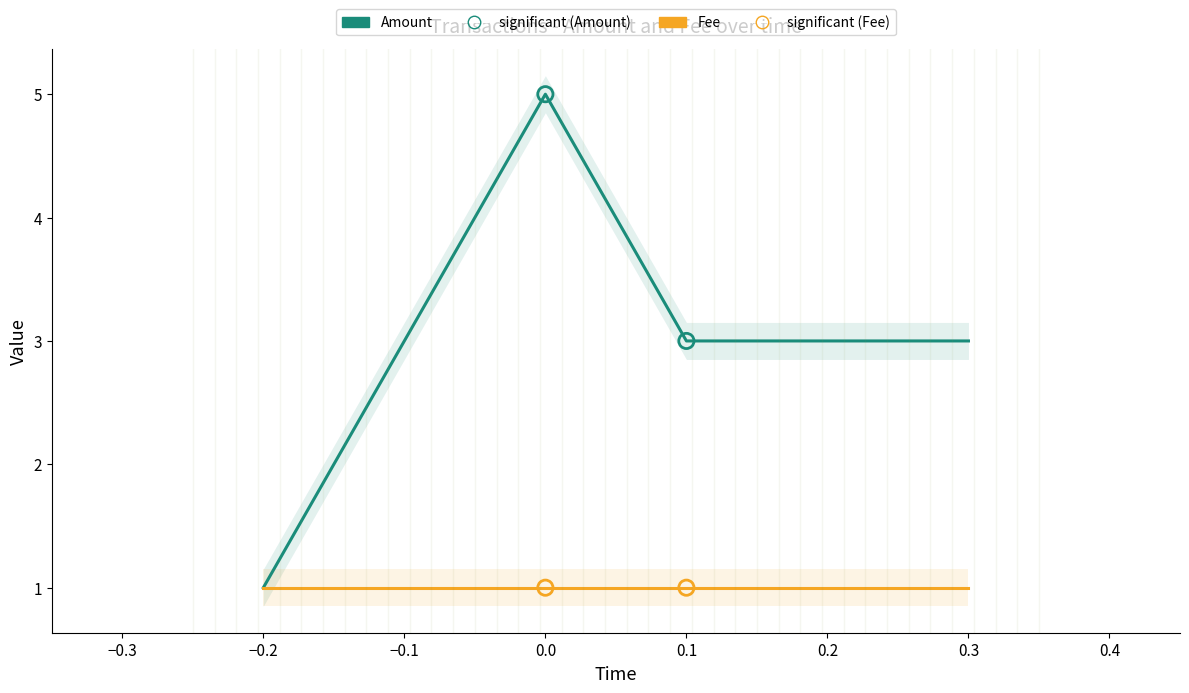

Which series has the largest total across all categories?

Amount